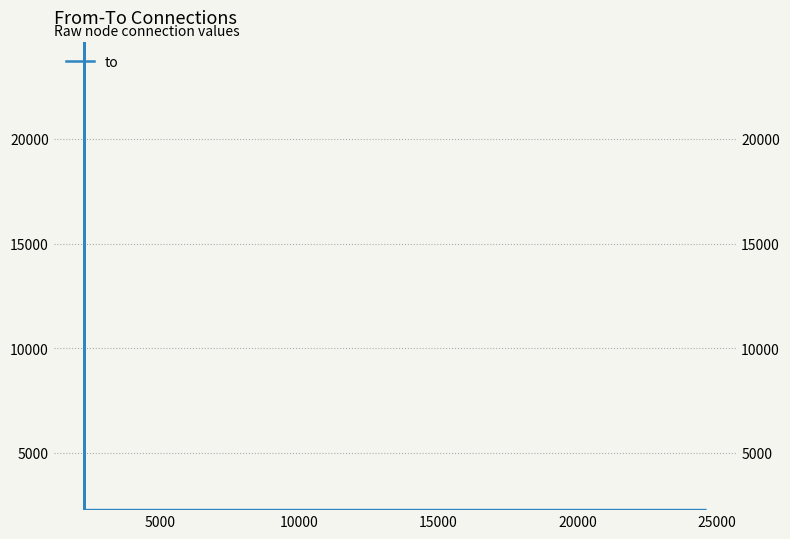

Reading left to right, extract all data points from this chart.

2273	2273	24602	2273	24602	2276	2273	24602	2276	2274